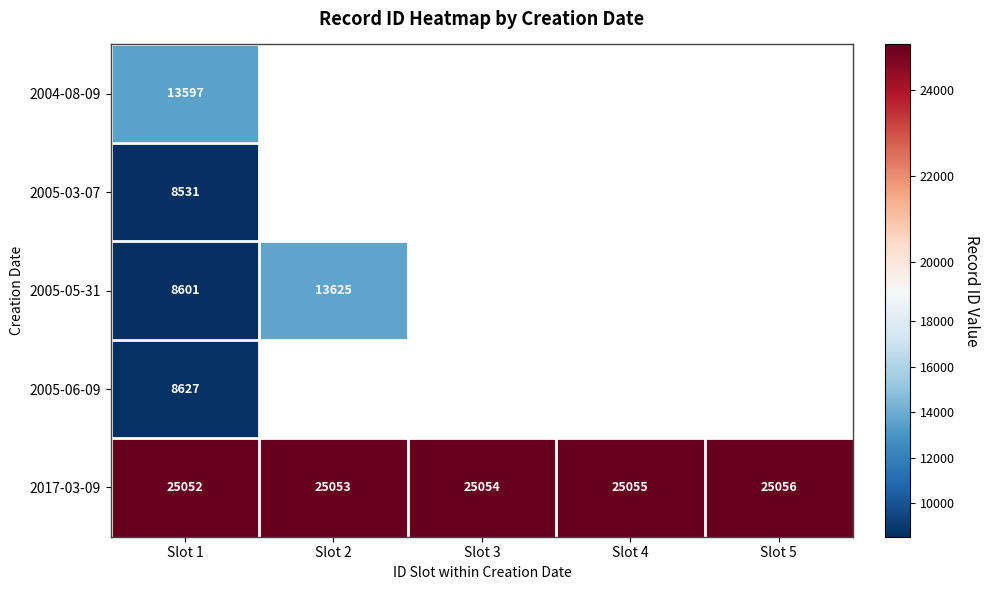

What value does the 2017-03-09 series have at Slot 1?

25052